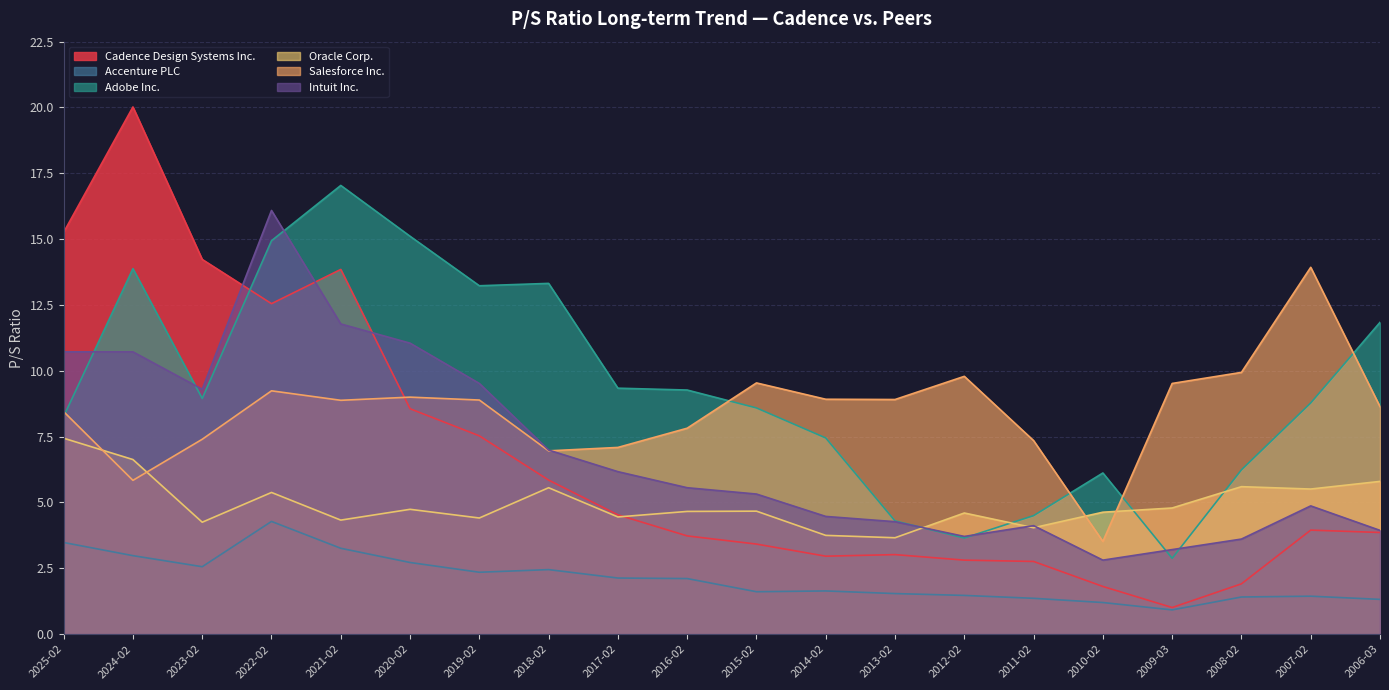

Reading left to right, what are all the values shown in this chart?

Cadence Design Systems Inc.: 15.3	20.0	14.2	12.6	13.8	8.6	7.5	5.8	4.5	3.7	3.4	3.0	3.0	2.8	2.8	1.8	1.0	1.9	4.0	3.9
Accenture PLC: 3.5	3.0	2.6	4.3	3.3	2.7	2.4	2.5	2.1	2.1	1.6	1.6	1.5	1.5	1.4	1.2	0.9	1.4	1.4	1.3
Adobe Inc.: 8.3	13.9	8.9	14.9	17.0	15.1	13.2	13.3	9.3	9.3	8.6	7.5	4.3	3.6	4.5	6.1	2.9	6.2	8.8	11.8
Oracle Corp.: 7.4	6.6	4.2	5.4	4.3	4.7	4.4	5.6	4.5	4.7	4.7	3.8	3.7	4.6	4.0	4.6	4.8	5.6	5.5	5.8
Salesforce Inc.: 8.4	5.8	7.4	9.2	8.9	9.0	8.9	7.0	7.1	7.8	9.5	8.9	8.9	9.8	7.3	3.5	9.5	9.9	13.9	8.6
Intuit Inc.: 10.7	10.7	9.3	16.1	11.8	11.1	9.5	7.0	6.2	5.6	5.3	4.5	4.3	3.7	4.1	2.8	3.2	3.6	4.9	3.9